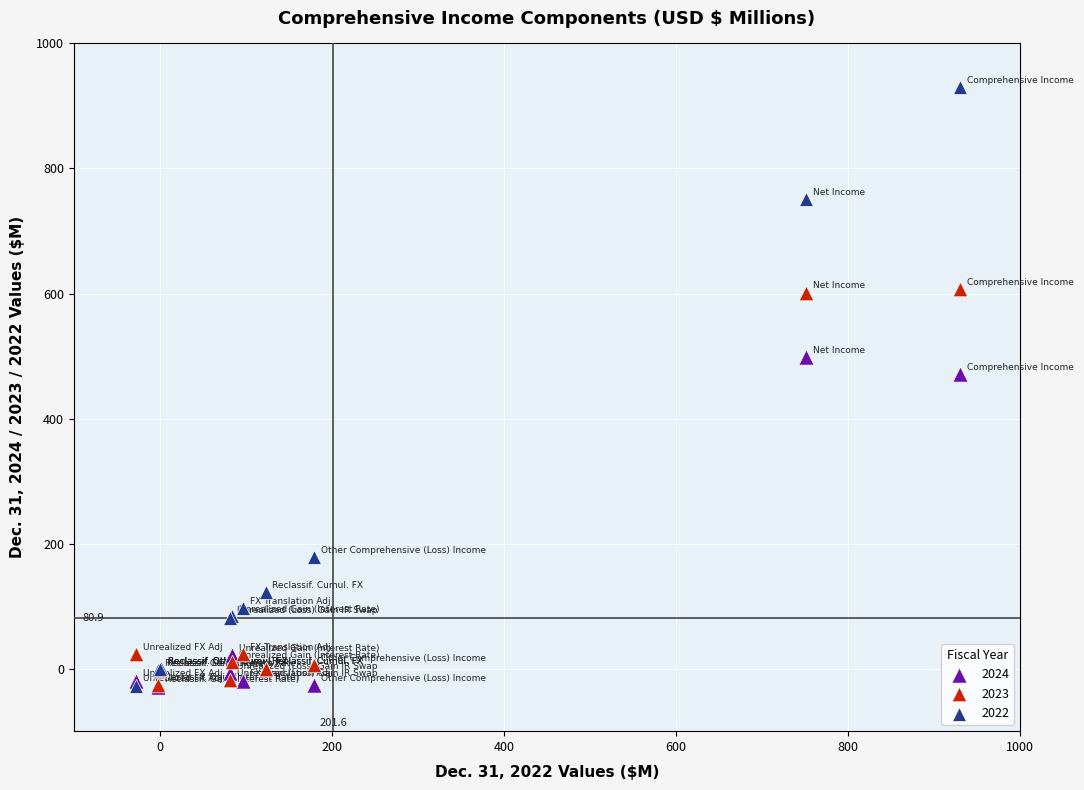

Which series reaches the maximum Y coordinate?

2022